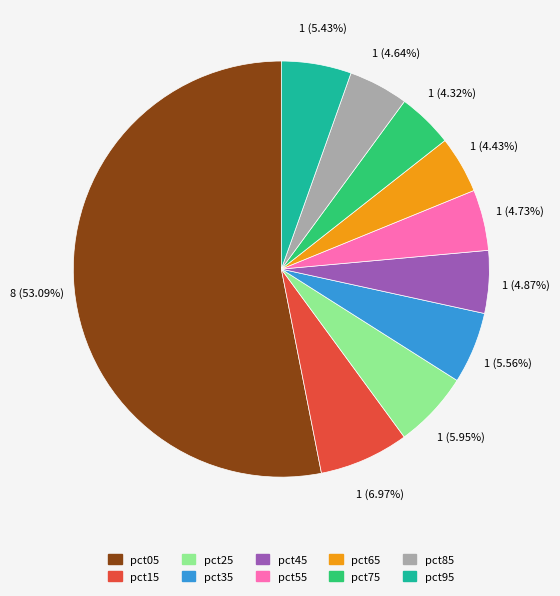

To the nearest percent, what portion does pct95 represent?

5%